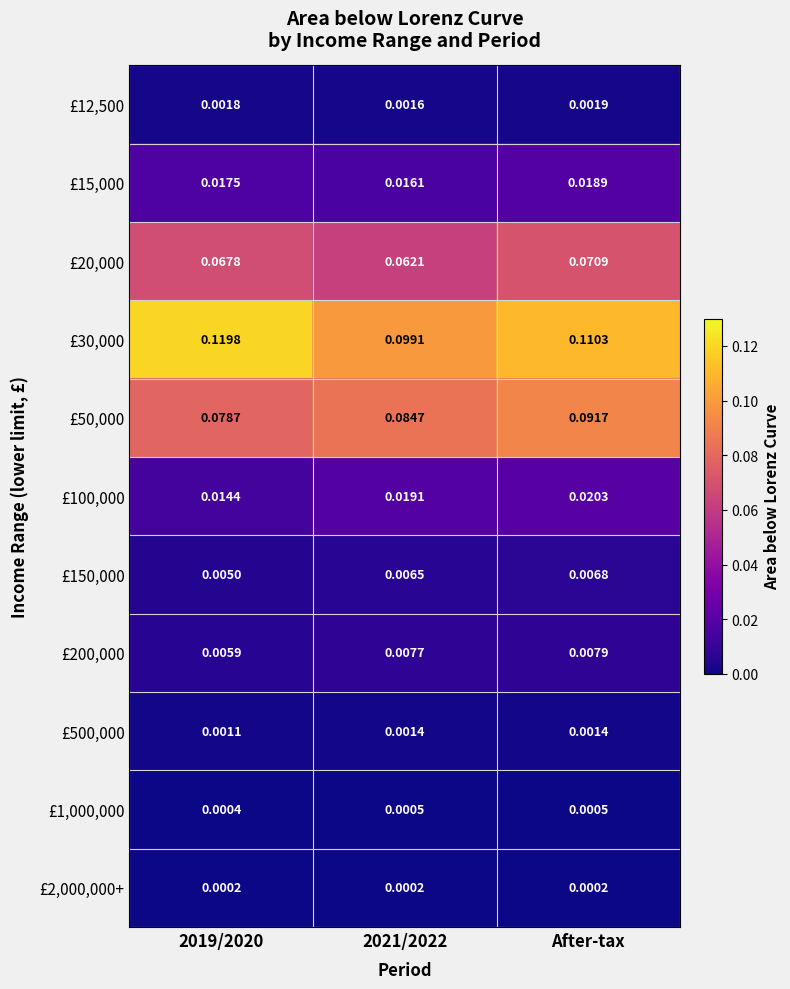

Reading left to right, extract all data points from this chart.

£12,500: 2019/2020=0.0	2021/2022=0.0	After-tax=0.0
£15,000: 2019/2020=0.0	2021/2022=0.0	After-tax=0.0
£20,000: 2019/2020=0.1	2021/2022=0.1	After-tax=0.1
£30,000: 2019/2020=0.1	2021/2022=0.1	After-tax=0.1
£50,000: 2019/2020=0.1	2021/2022=0.1	After-tax=0.1
£100,000: 2019/2020=0.0	2021/2022=0.0	After-tax=0.0
£150,000: 2019/2020=0.0	2021/2022=0.0	After-tax=0.0
£200,000: 2019/2020=0.0	2021/2022=0.0	After-tax=0.0
£500,000: 2019/2020=0.0	2021/2022=0.0	After-tax=0.0
£1,000,000: 2019/2020=0.0	2021/2022=0.0	After-tax=0.0
£2,000,000+: 2019/2020=0.0	2021/2022=0.0	After-tax=0.0